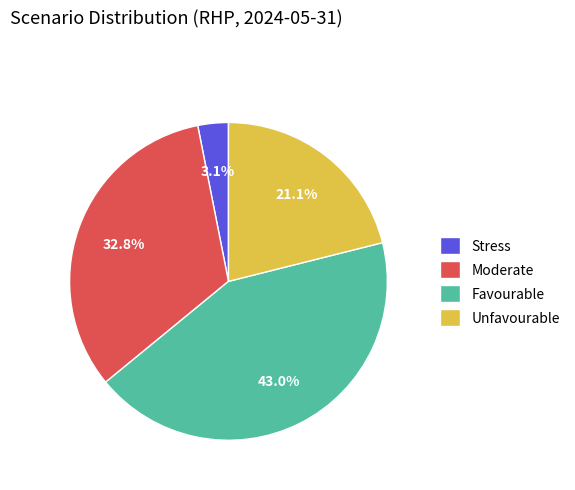

Approximately how many times larger is the value at Moderate compared to Favourable?

0.8